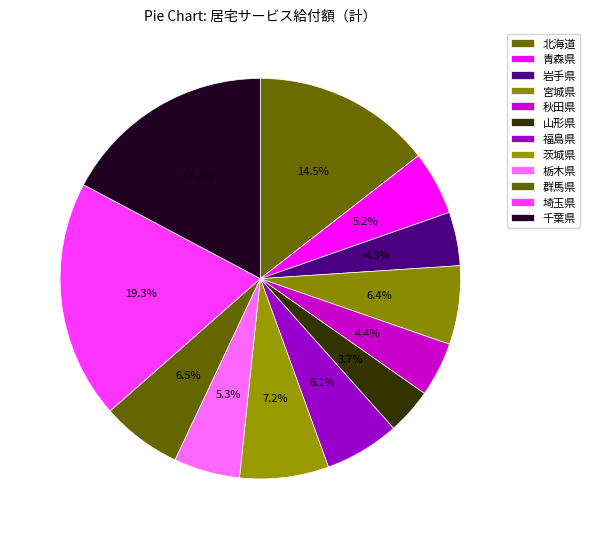

To the nearest percent, what portion does 福島県 represent?

6%